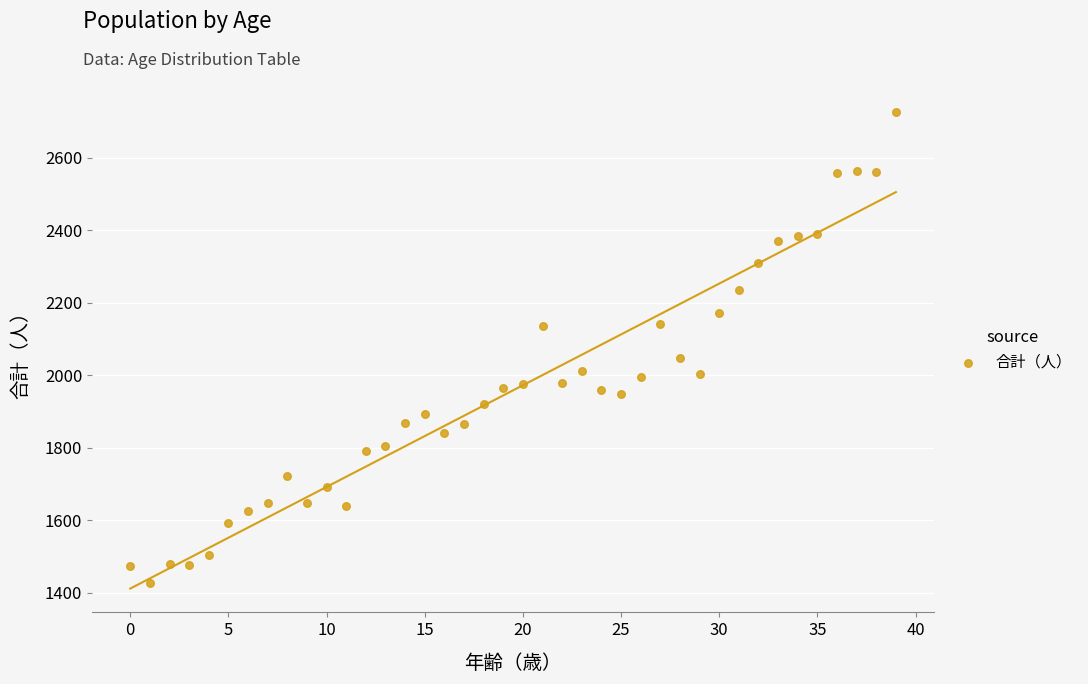

What is the range of Y values (max minus min)?

1300